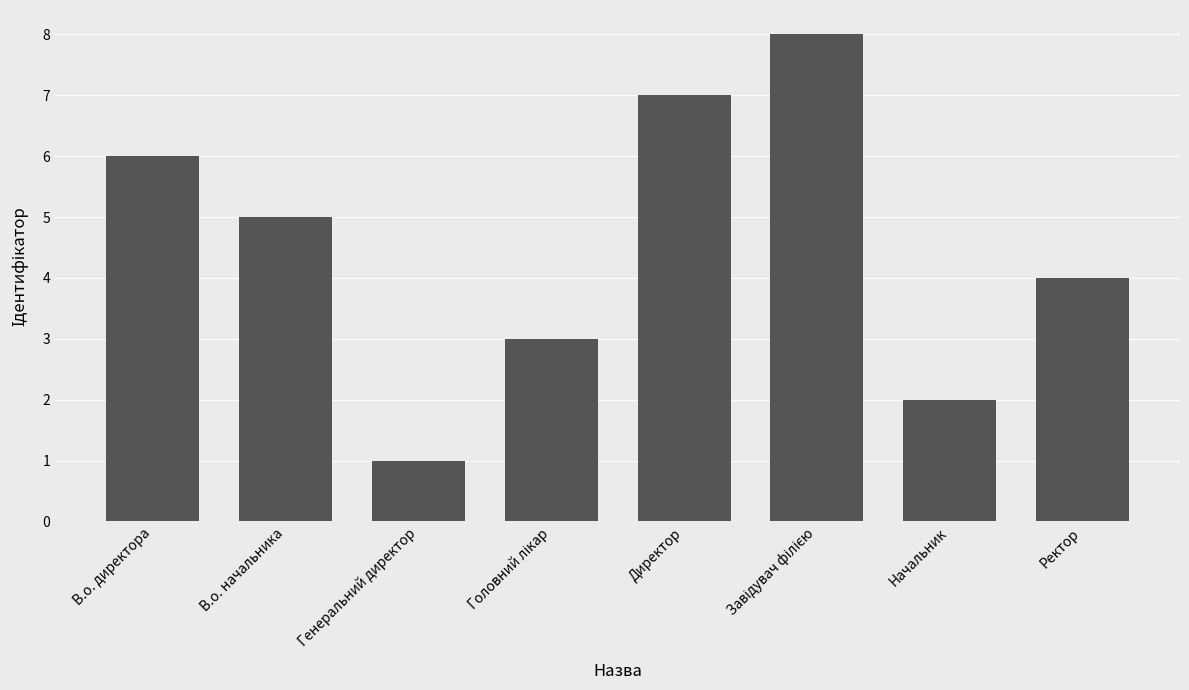

Reading left to right, extract all data points from this chart.

6	5	1	3	7	8	2	4